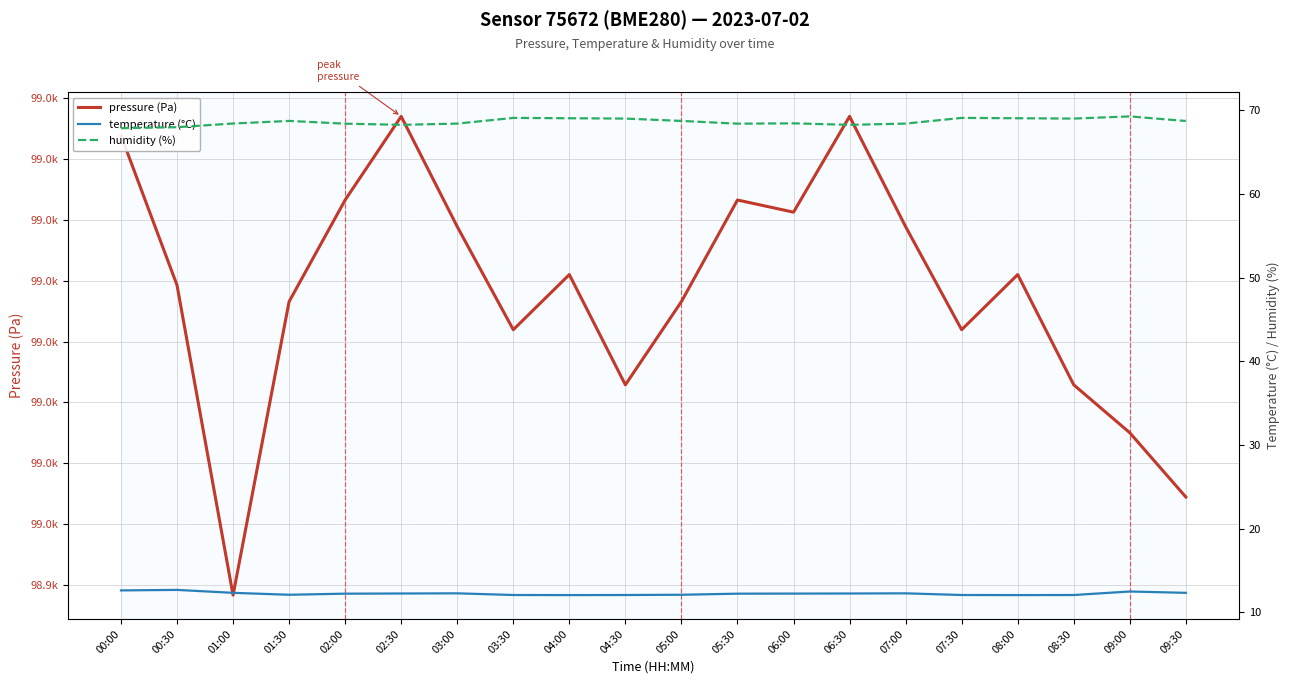

How many lines are shown in the chart?

3